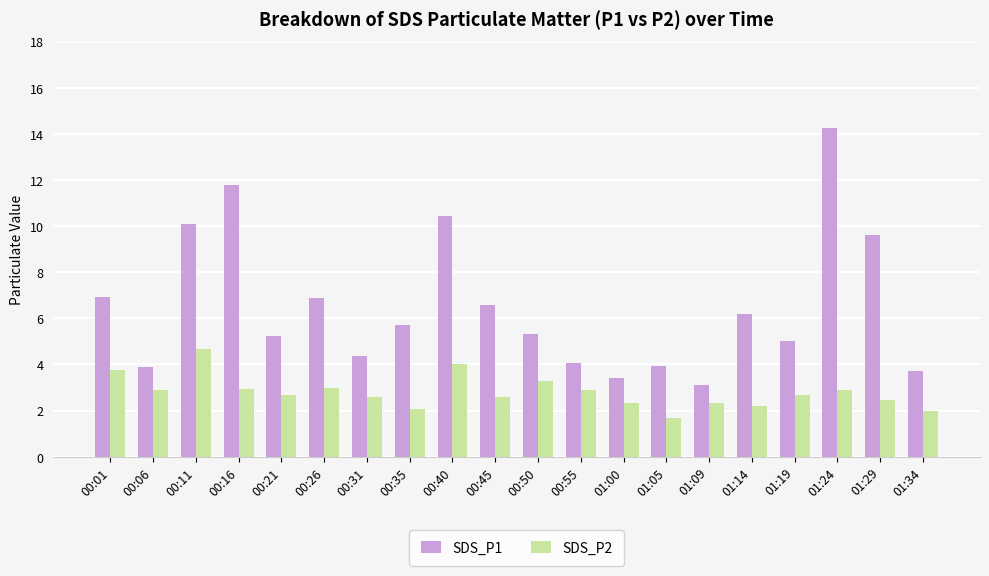

What is the difference between the highest and lowest values at 00:26?

3.9